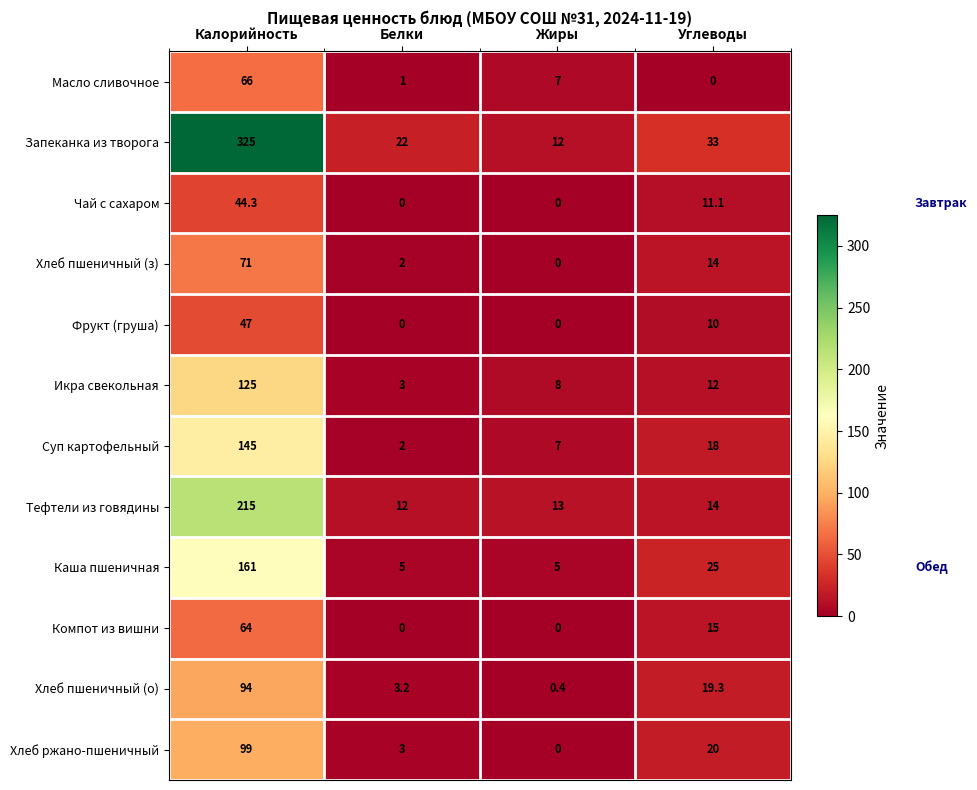

Between Калорийность and Углеводы, which series saw the biggest shift?

Запеканка из творога